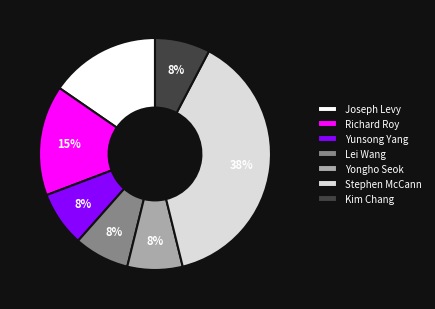

Approximately how many times larger is the value at Richard Roy compared to Joseph Levy?

1.0